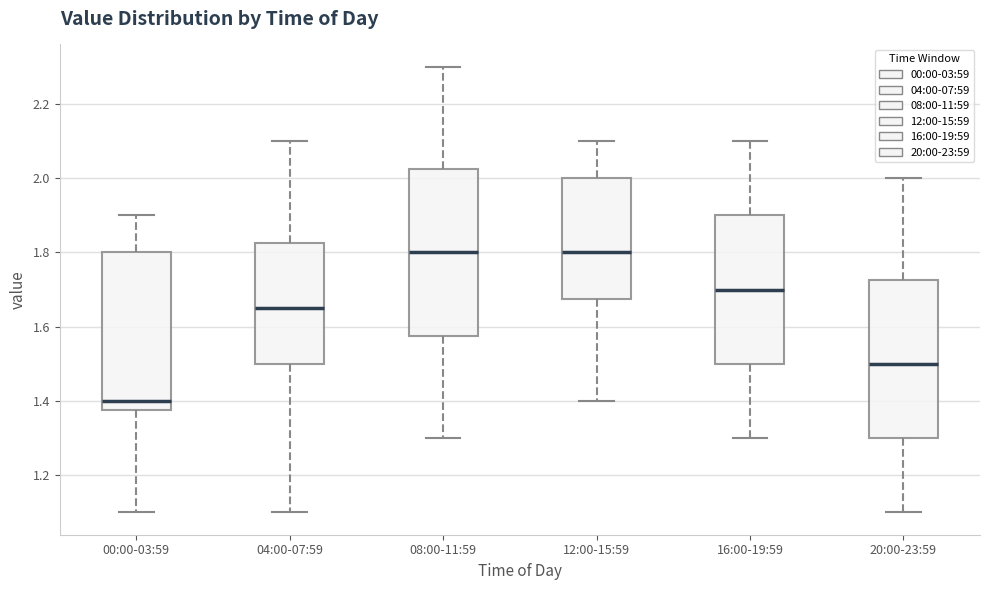

Reading left to right, read every box against the y-axis: the position of its median line, the range the box covers, and the ends of its whiskers. The values are not printed on the chart, so give them approximately, as read against the axis.

00:00-03:59: median 1.40, box 1.38 to 1.80, whiskers 1.10 to 1.90
04:00-07:59: median 1.66, box 1.50 to 1.82, whiskers 1.10 to 2.10
08:00-11:59: median 1.80, box 1.58 to 2.02, whiskers 1.30 to 2.30
12:00-15:59: median 1.80, box 1.68 to 2.00, whiskers 1.40 to 2.10
16:00-19:59: median 1.70, box 1.50 to 1.90, whiskers 1.30 to 2.10
20:00-23:59: median 1.50, box 1.30 to 1.72, whiskers 1.10 to 2.00